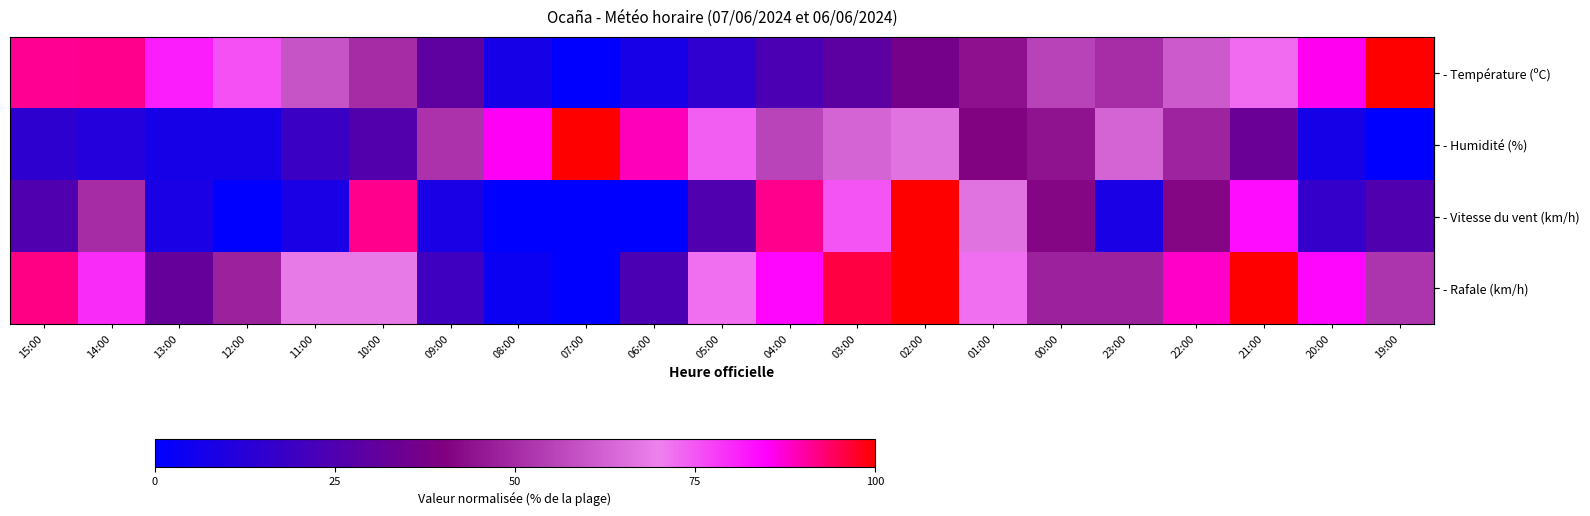

Which series has the widest spread of values?

row_0